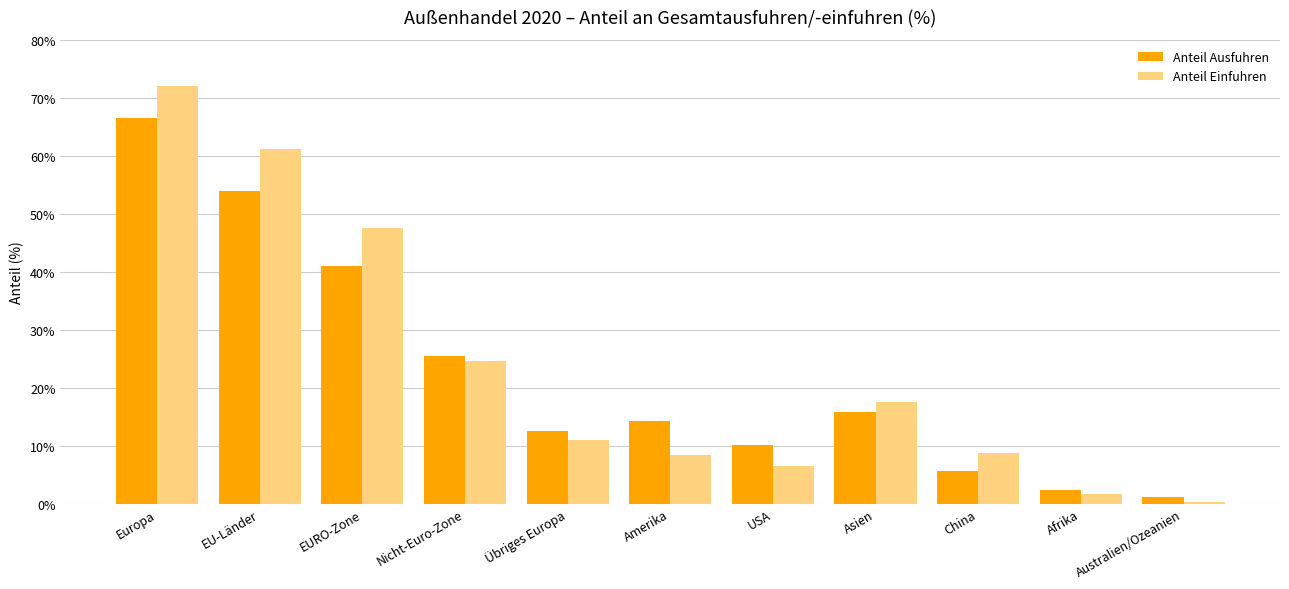

What is the greatest value displayed?

72.1